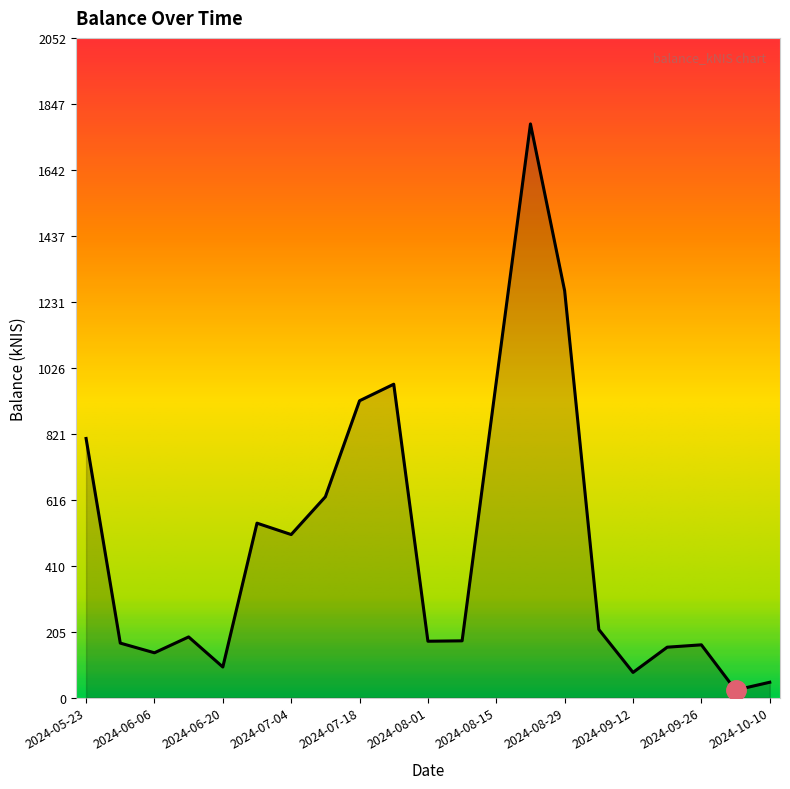

Count the number of values greater than 188.

11